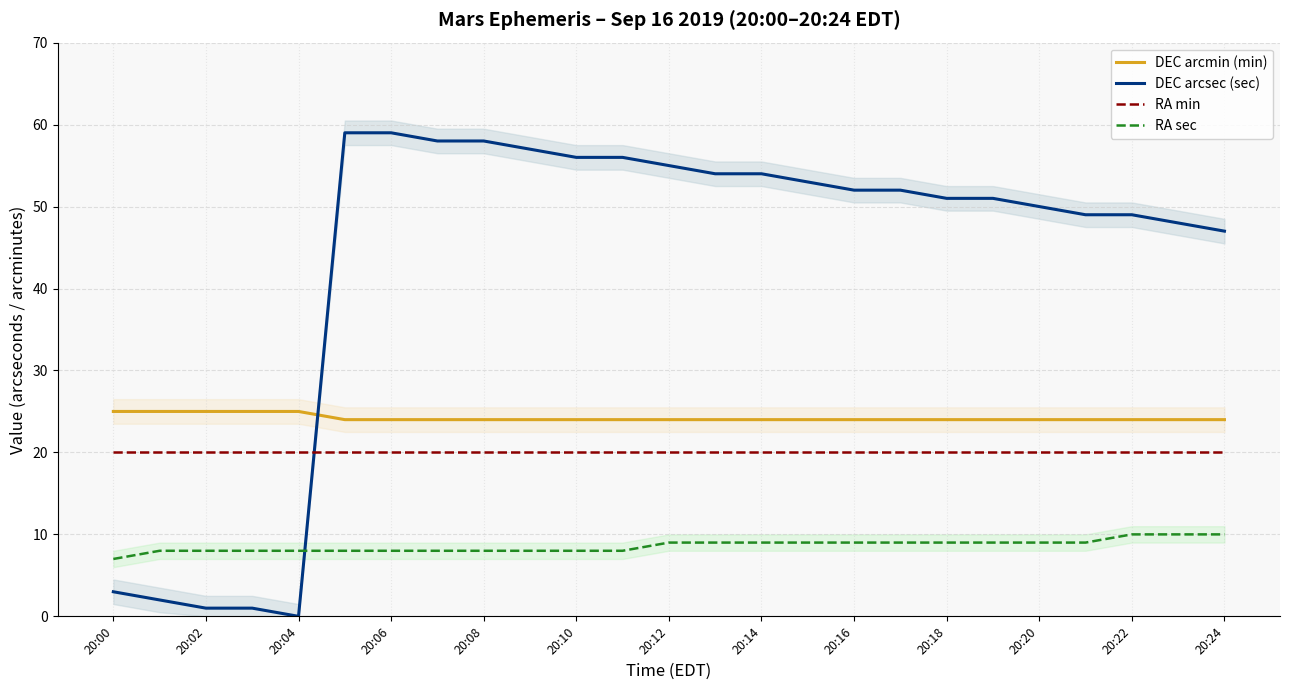

What position from the right is 23?

2